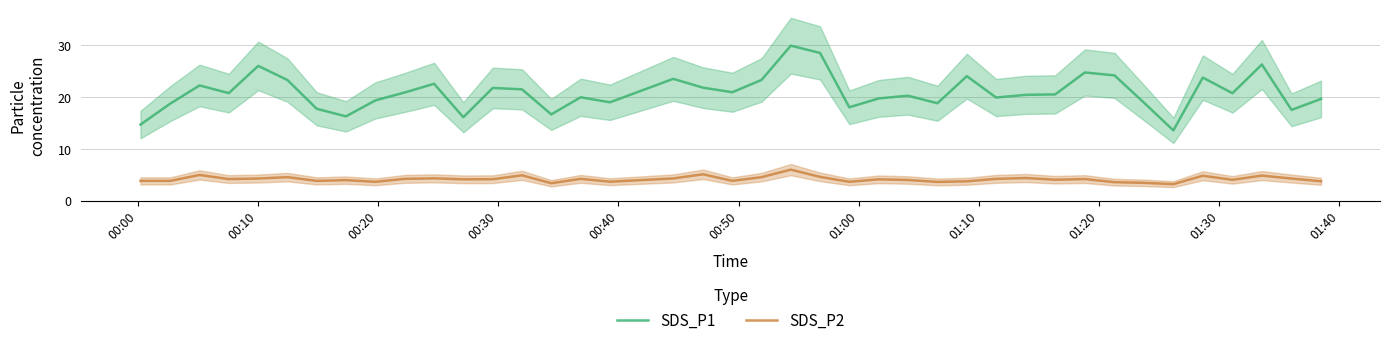

True or false: SDS_P2 and SDS_P1 cross at least once.

False